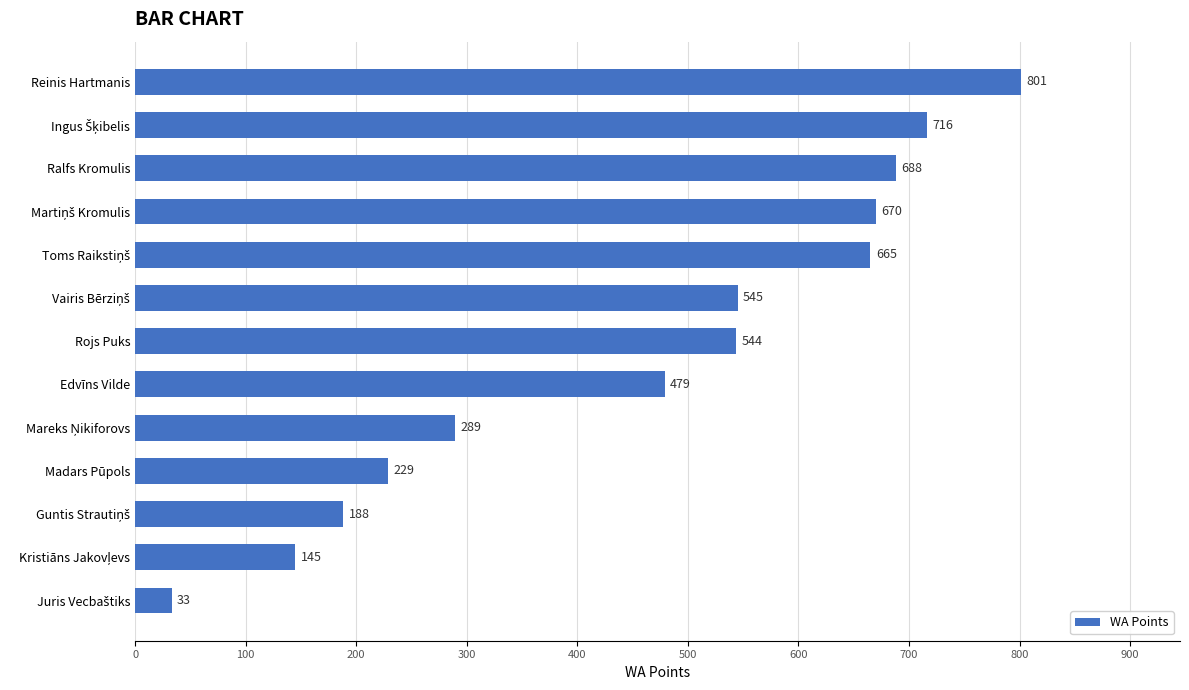

Reading bottom to top, transcribe all the data shown in this chart.

33	145	188	229	289	479	544	545	665	670	688	716	801